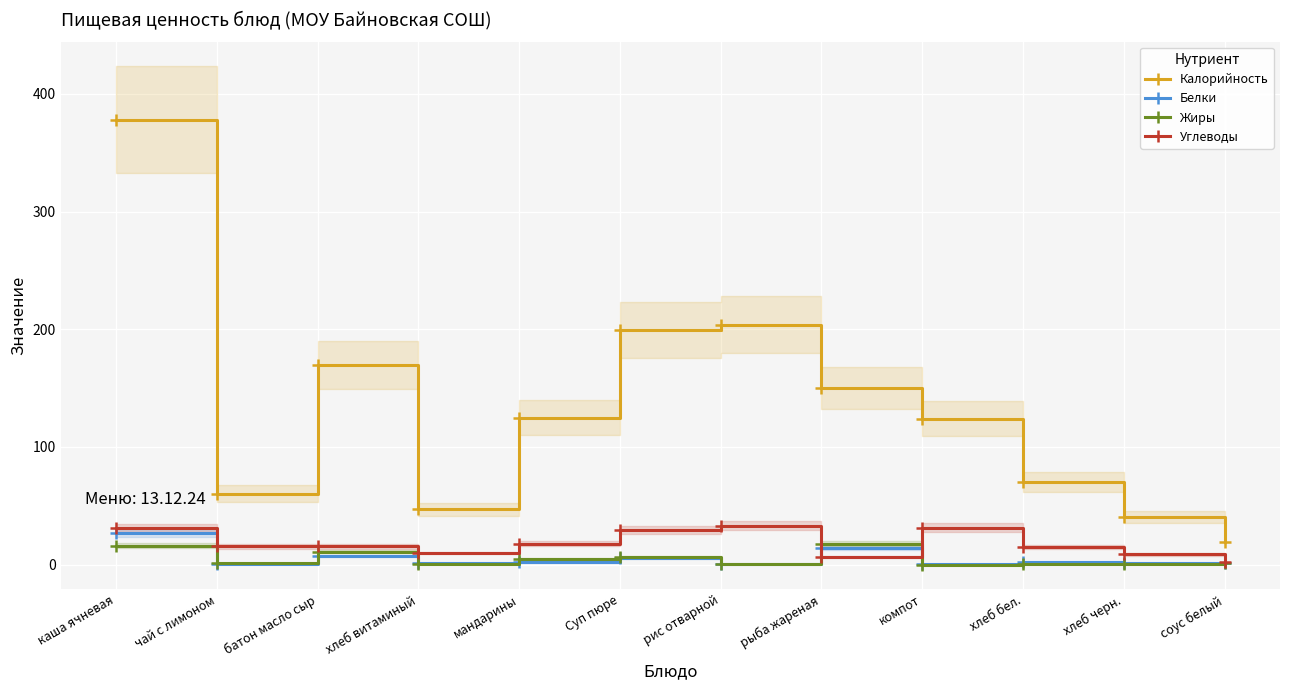

How many lines are shown in the chart?

4